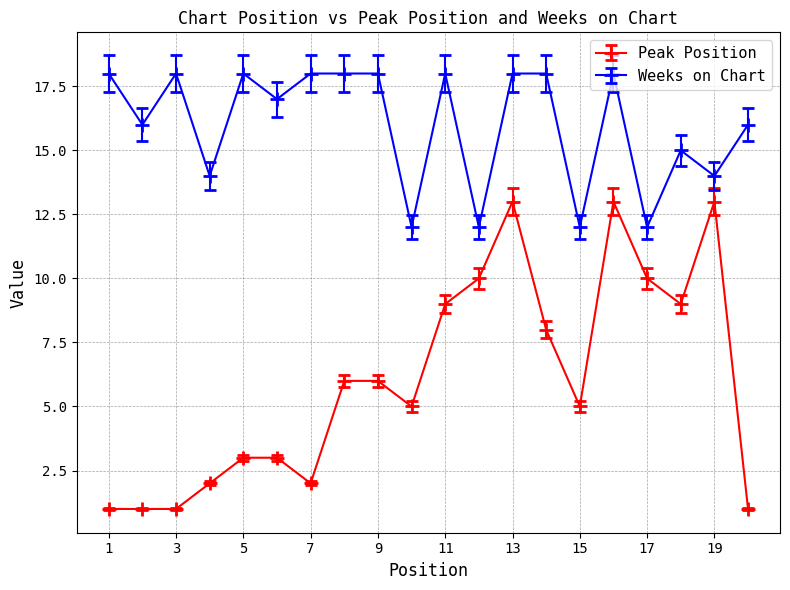

Which series has the widest spread of values?

Peak Position